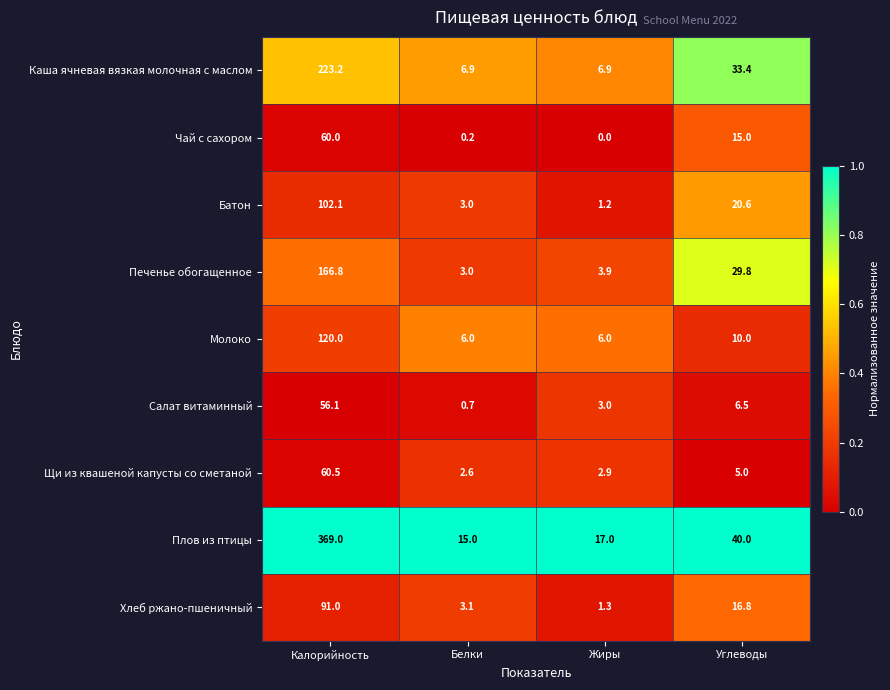

At how many categories does at least one series exceed 0?

4